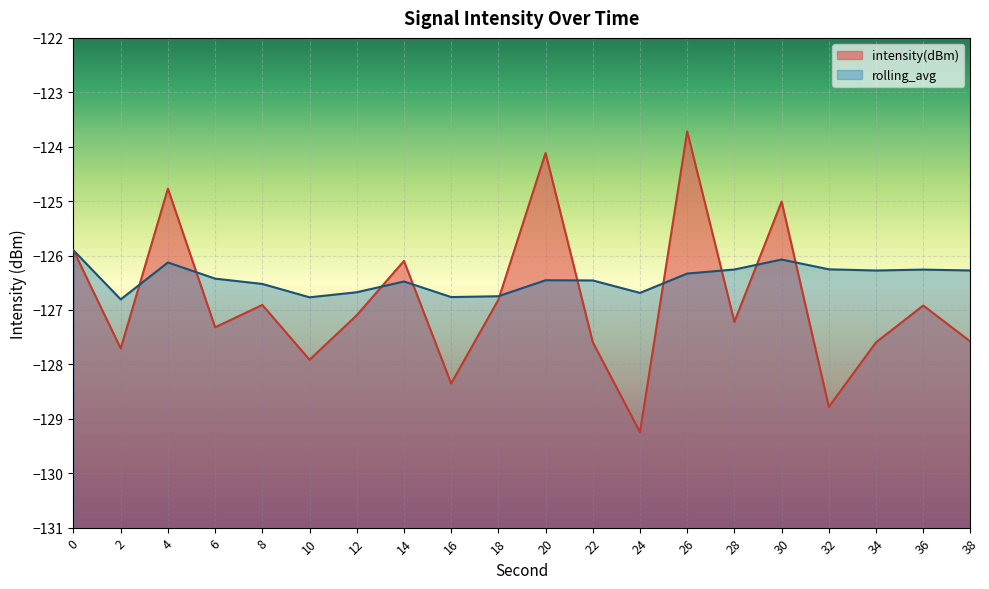

Which series ends up on top after the final intersection of rolling_avg and intensity(dBm)?

rolling_avg